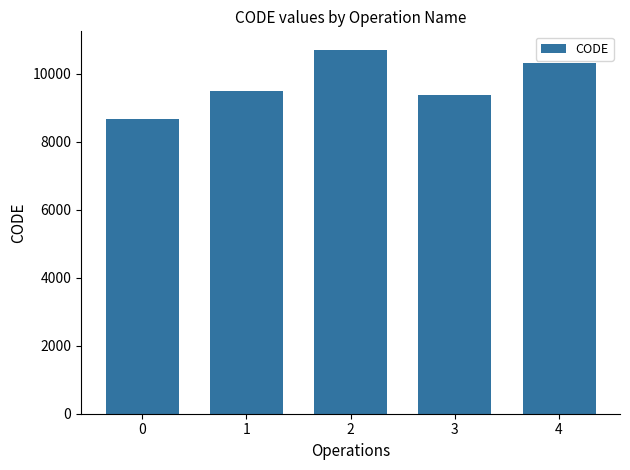

Reading left to right, list all the values displayed in this chart.

0=8676	1=9483	2=10707	3=9375	4=10323